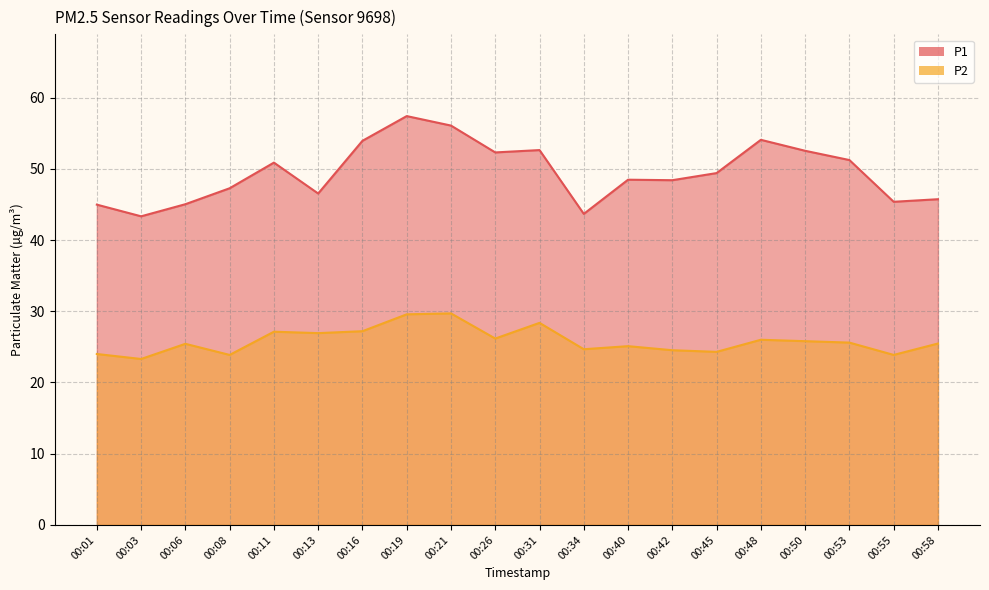

At which category does P1 reach its first local valley?

00:03